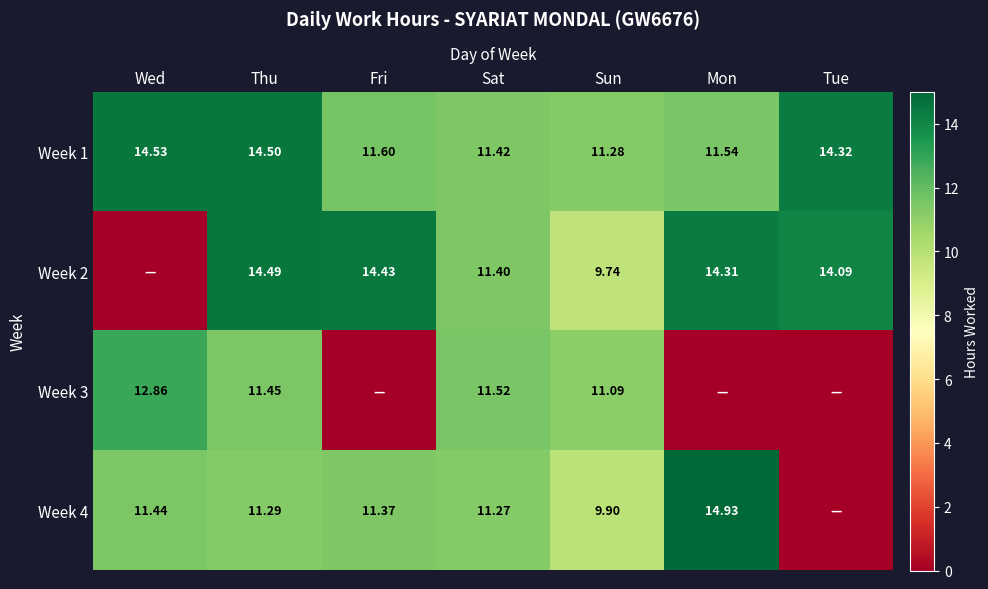

What is the greatest value displayed?

14.9